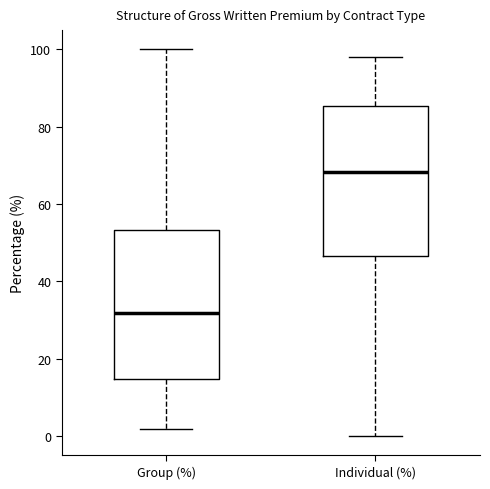

Which box has the highest median line?

Individual (%)